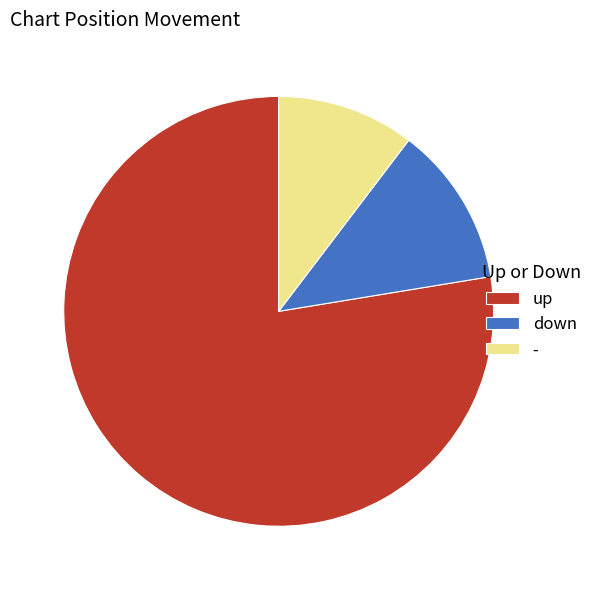

What is the ratio of the value at down to the value at -?

1.2